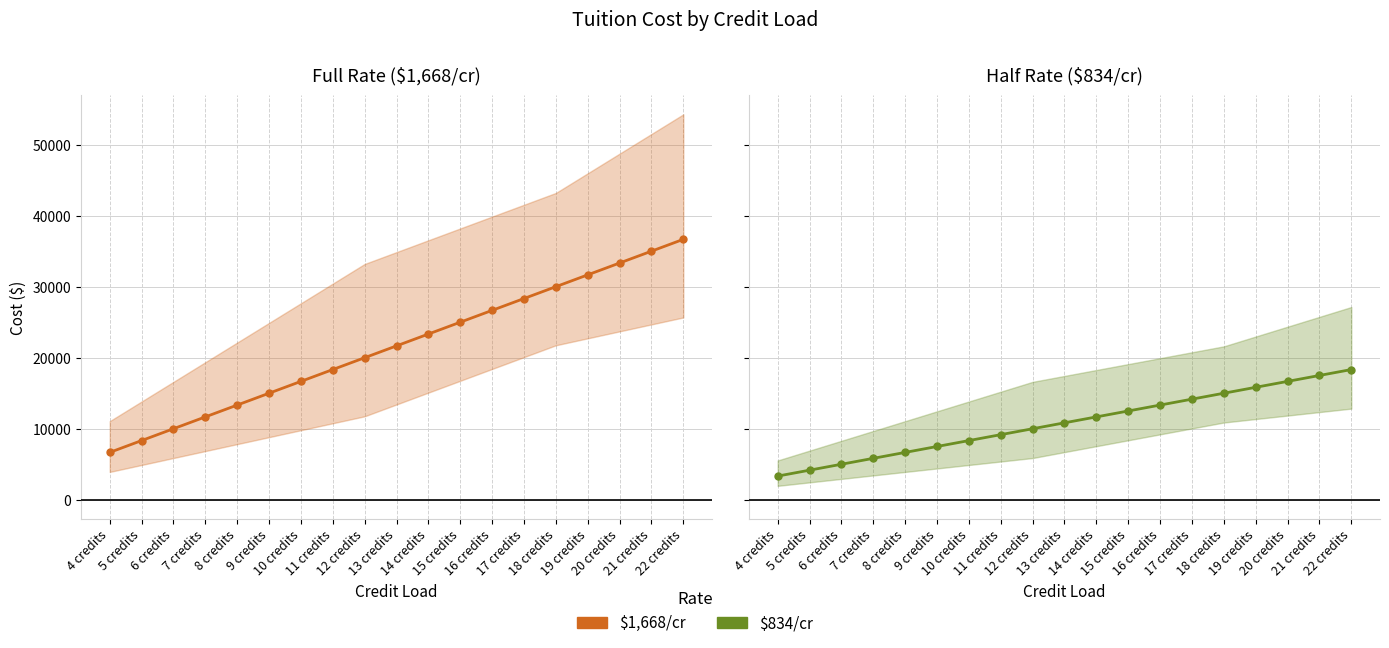

Reading right to left, extract all data points from this chart.

$1,668/cr: 36696	35028	33360	31692	30024	28356	26688	25020	23352	21684	20016	18348	16680	15012	13344	11676	10008	8340	6672
$834/cr: 18348	17514	16680	15846	15012	14178	13344	12510	11676	10842	10008	9174	8340	7506	6672	5838	5004	4170	3336